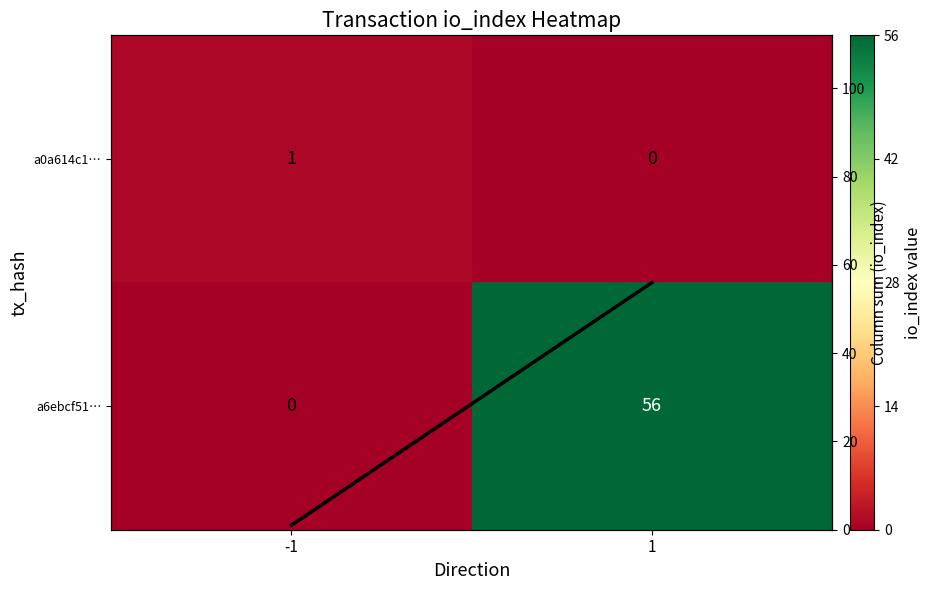

Which series has the widest spread of values?

a6ebcf51…